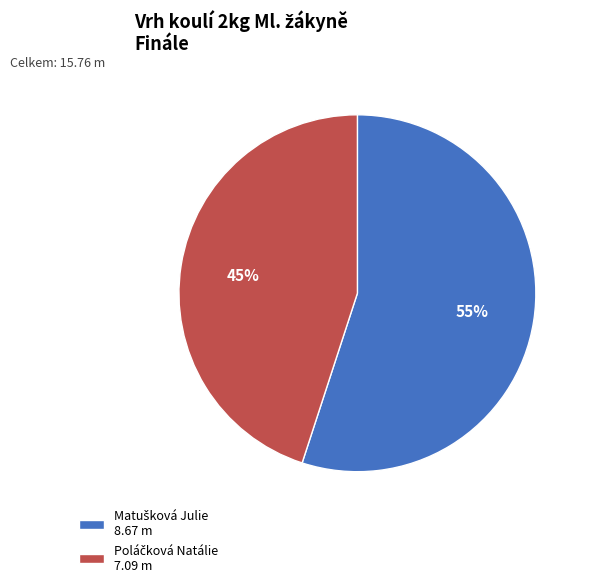

How many slices are in this pie chart?

2